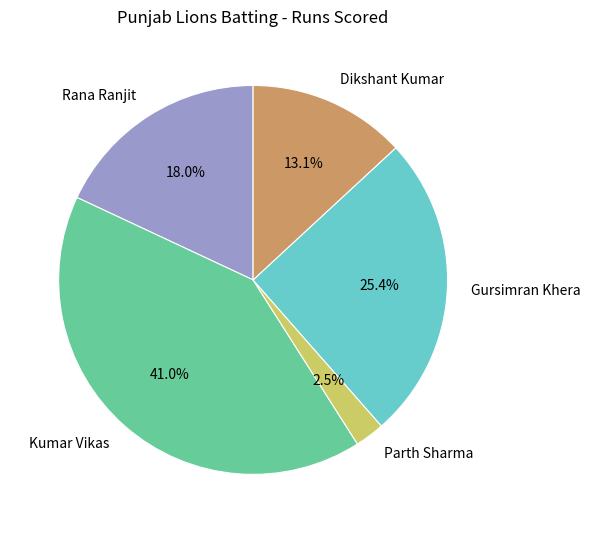

How many slices are in this pie chart?

5